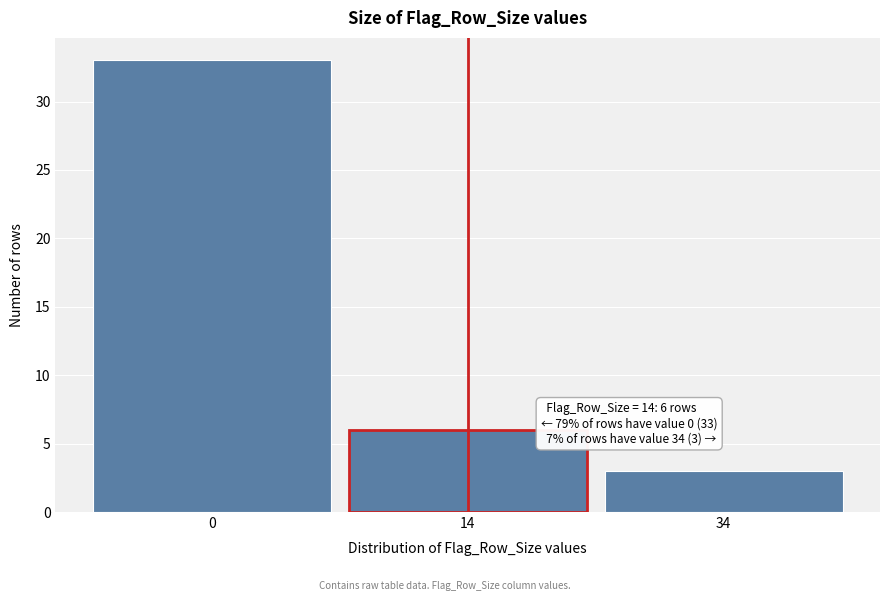

Reading left to right, extract all data points from this chart.

0=33	14=6	34=3